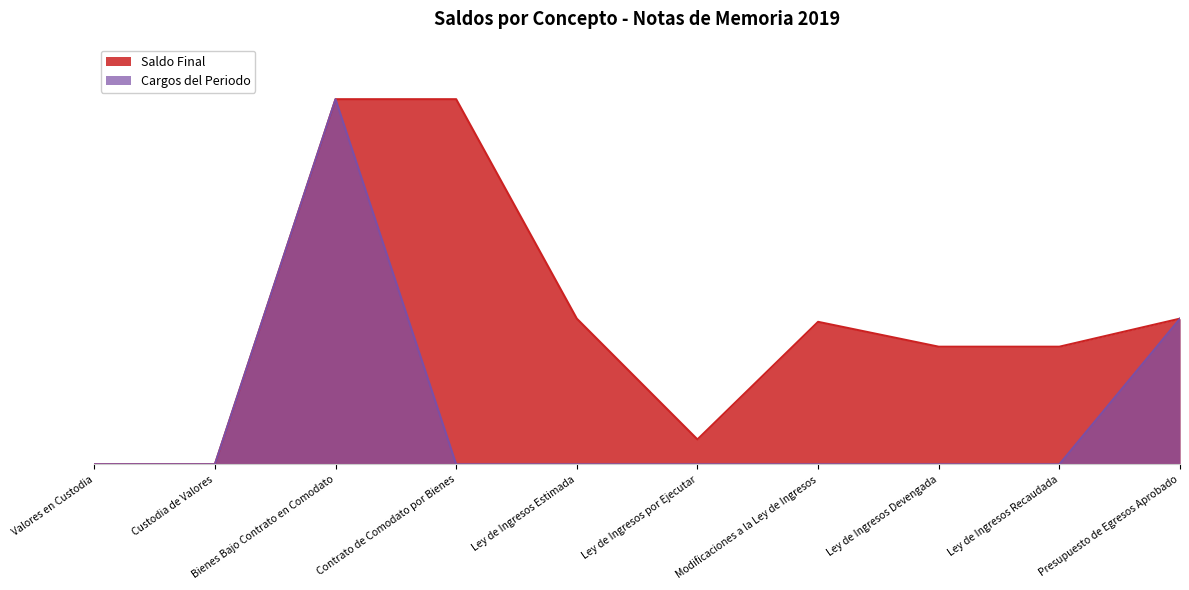

What is the difference between the maximum and minimum values in the Cargos del Periodo series?

5535574.0